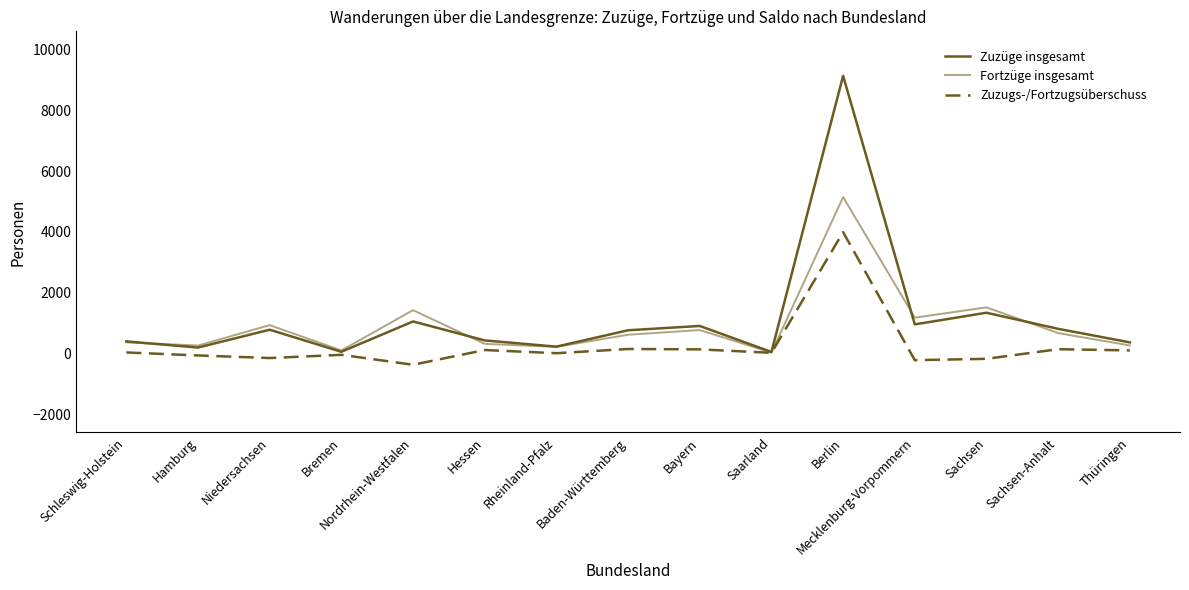

In Zuzugs-/Fortzugsüberschuss, how many points are lower than both neighbors (excluding endpoints)?

5